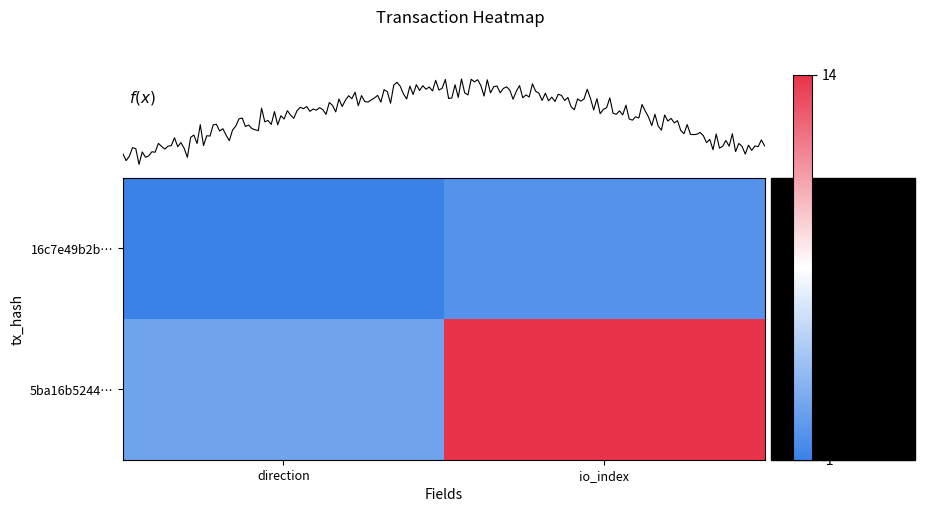

True or false: 5ba16b5244… has a value of 22 at io_index.

False